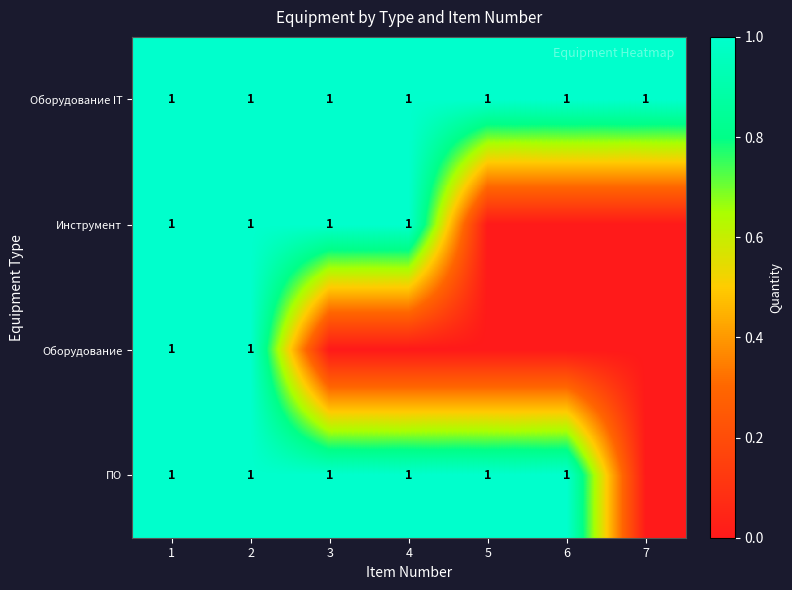

The Оборудование IT series shows 1 at 2. True or false?

True